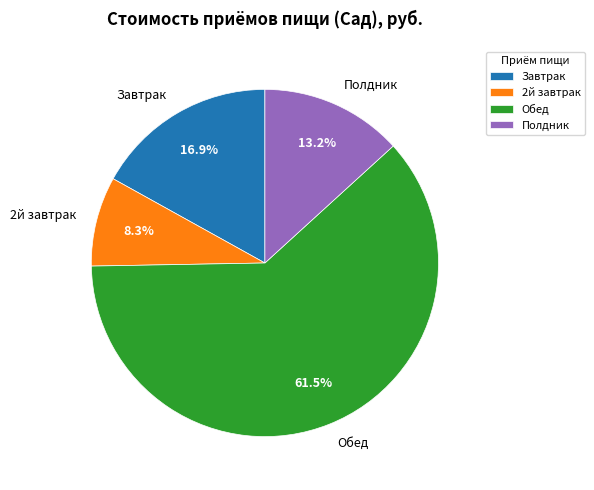

To the nearest percent, what is the difference between the Обед and Полдник slice percentages?

48%